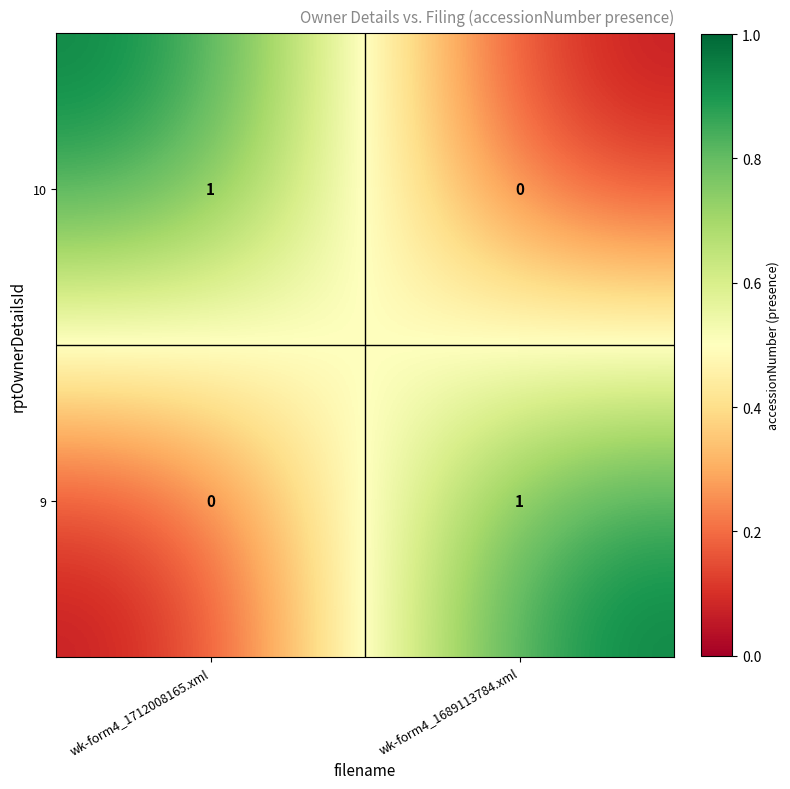

Rank the series at wk-form4_1712008165.xml from highest to lowest value.

10, 9